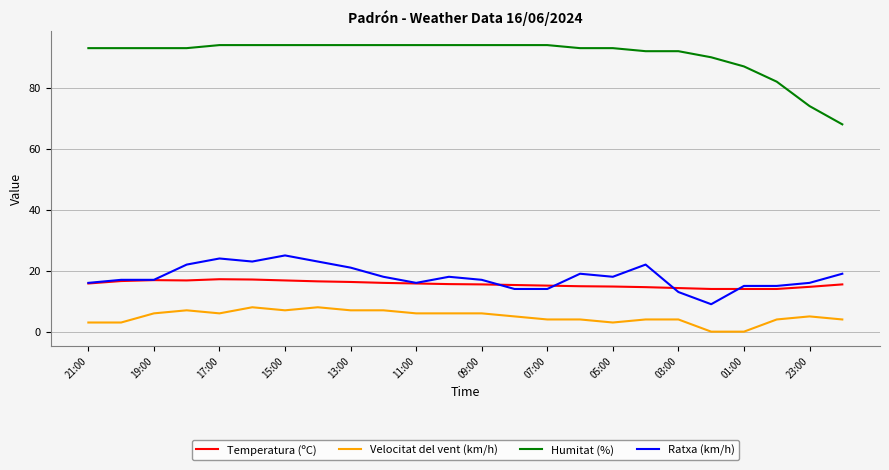

What is the difference between the maximum and minimum values in the Temperatura (ºC) series?

3.2